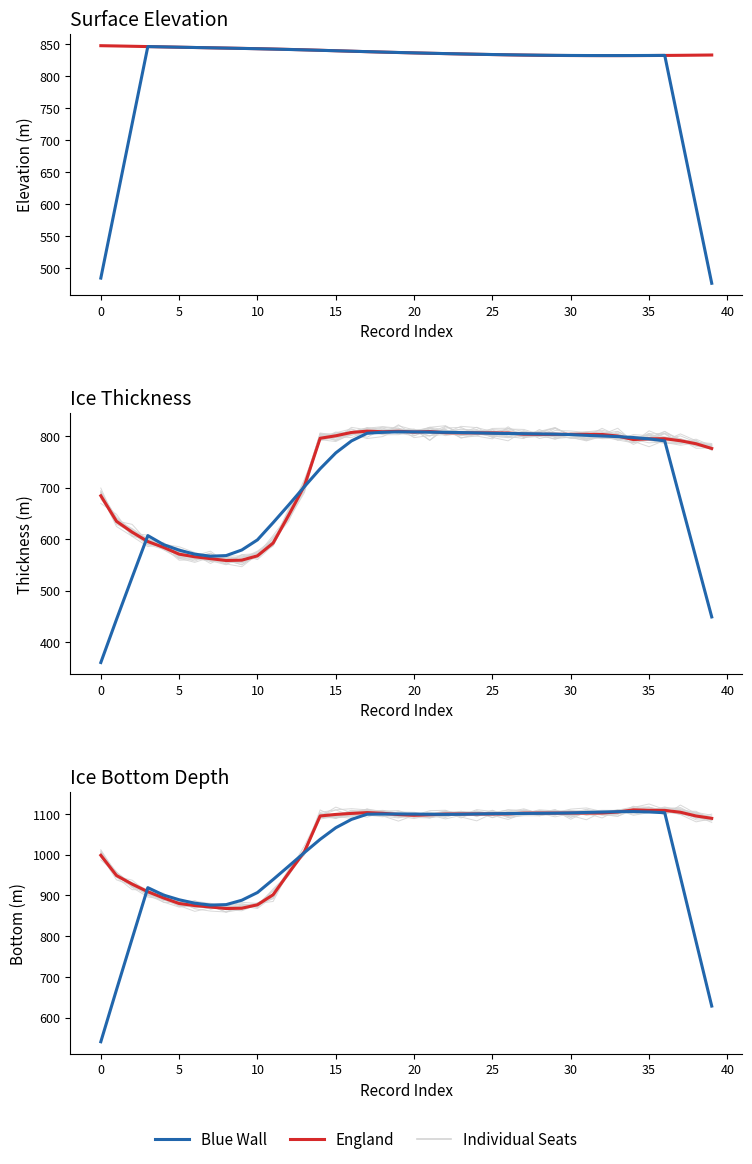

Reading left to right, transcribe all the data shown in this chart.

Individual Seats: 1002.2	955.4	928.7	901.8	896.1	876.5	872.1	874.8	874.8	868.7	878.7	911.3	956.9	1022.3	1098.3	1089.0	1105.7	1105.6	1109.0	1102.4	1096.0	1091.2	1098.7	1095.3	1096.8	1103.4	1109.7	1104.3	1095.5	1104.8	1109.0	1098.8	1101.7	1105.0	1105.7	1112.7	1108.1	1106.7	1090.1	1086.9
England: 998.5	948.8	927.7	909.1	893.9	880.1	875.1	871.5	867.9	868.5	877.0	901.7	955.5	1007.6	1095.2	1098.9	1101.4	1103.4	1101.8	1098.6	1096.8	1098.1	1099.9	1100.1	1100.1	1100.1	1100.3	1102.0	1102.3	1102.3	1102.3	1102.3	1102.5	1104.9	1110.1	1109.0	1108.8	1104.3	1095.1	1089.4
Blue Wall: 540.6	668.3	794.0	919.0	900.9	889.3	880.9	876.3	877.4	888.2	907.1	939.1	972.1	1005.3	1037.7	1066.3	1086.7	1099.4	1099.9	1100.0	1099.8	1099.3	1099.1	1099.3	1100.1	1100.7	1101.0	1101.3	1101.7	1102.0	1102.7	1103.8	1104.8	1105.7	1106.0	1105.0	1103.1	945.2	786.7	628.2